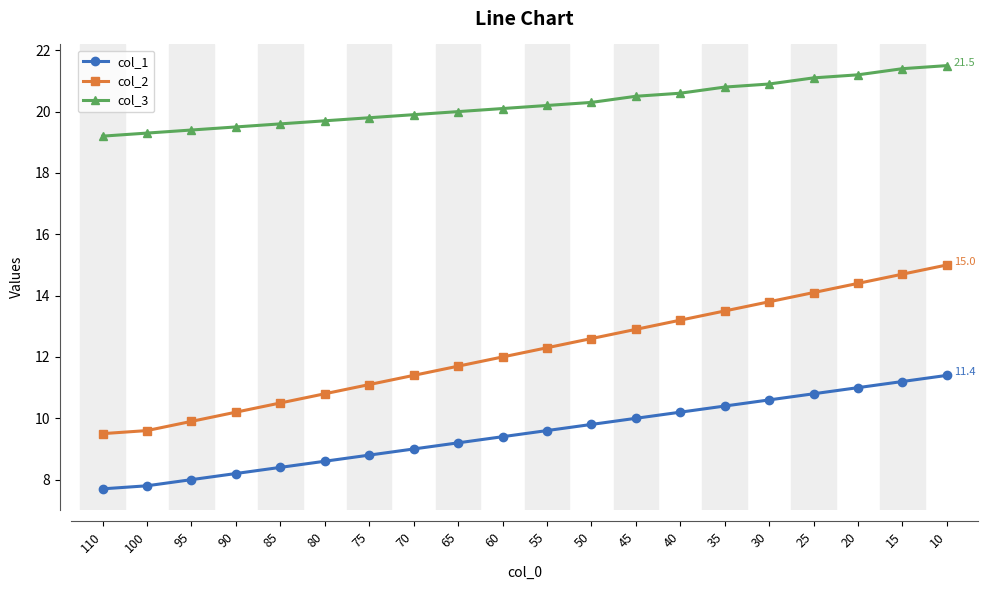

Read the col_1 value at 75.

8.8